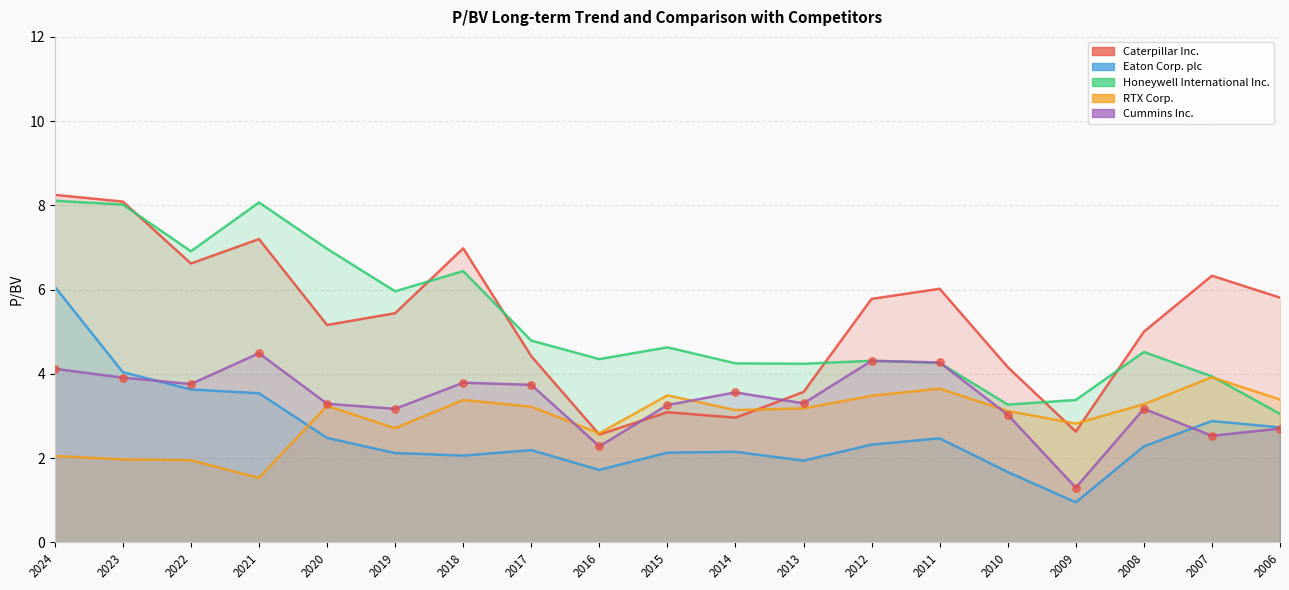

Which series reaches the minimum Y coordinate?

Eaton Corp. plc